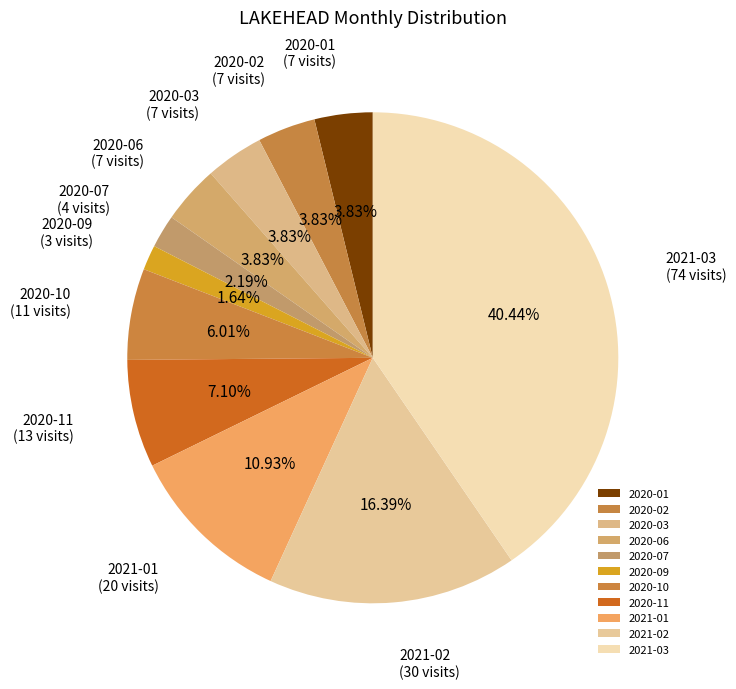

True or false: 2021-03 accounts for 31% of the total.

False